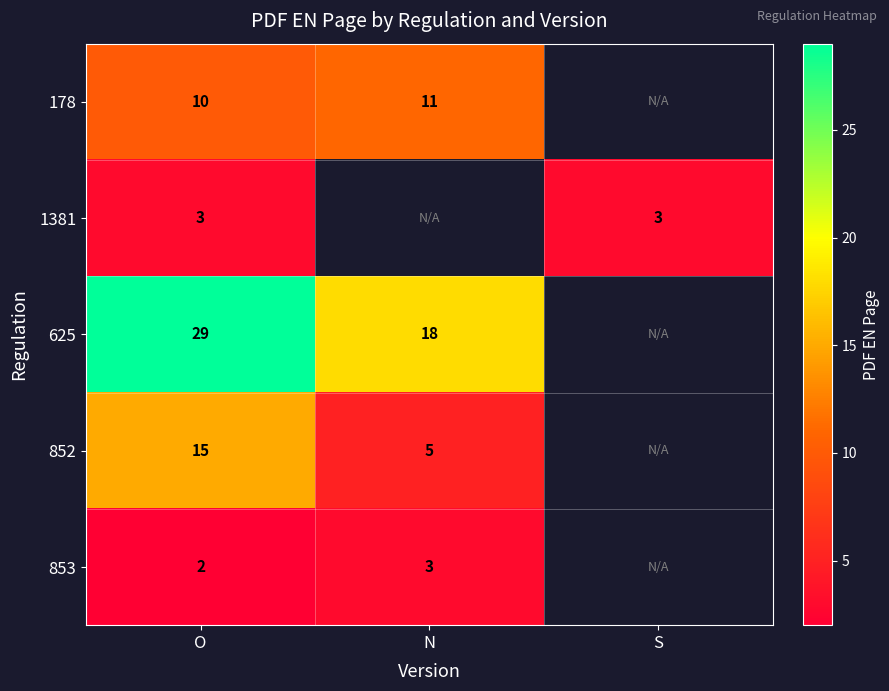

Between S and N, which is larger?

N